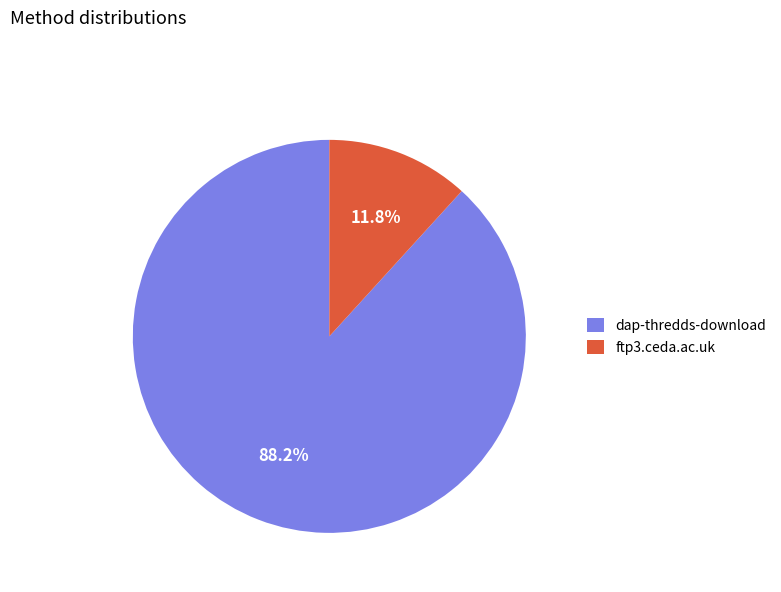

Which category has the biggest portion of the pie?

dap-thredds-download